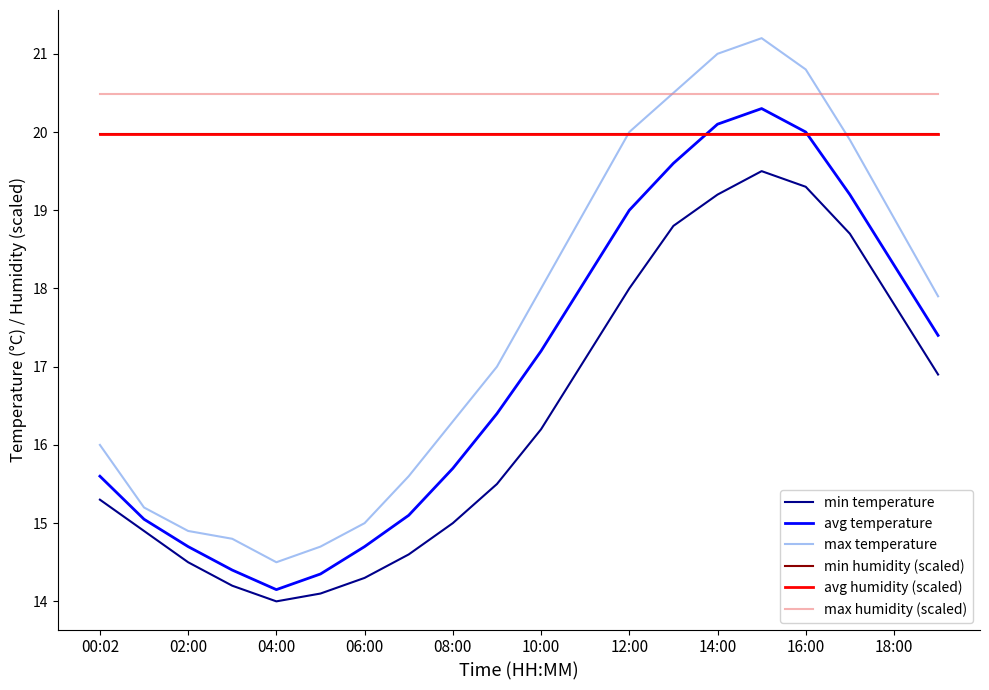

What is the average value of the min temperature series?

16.4